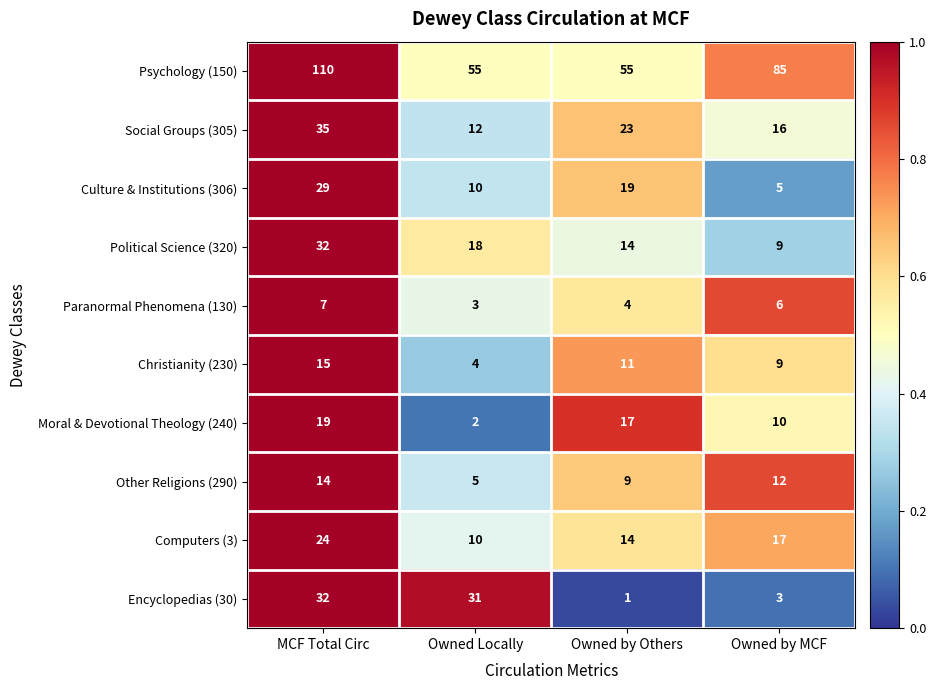

What is the total value across all series at Owned by MCF?

172